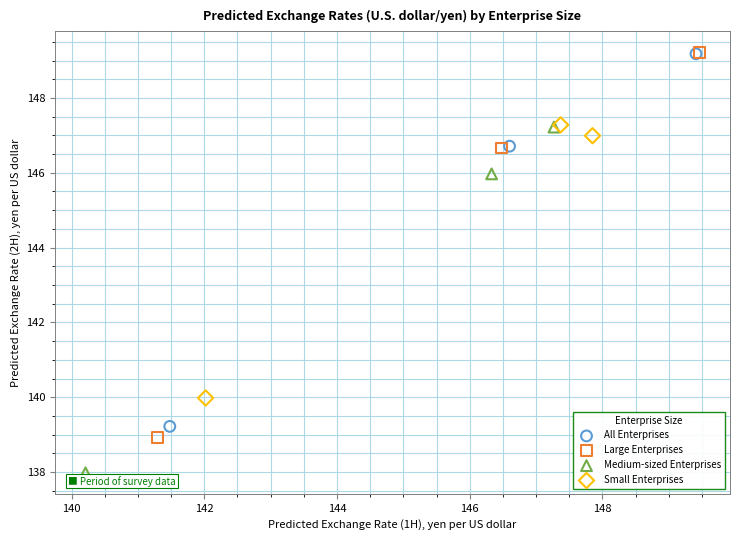

Which series contains the lowest Y value?

Medium-sized Enterprises